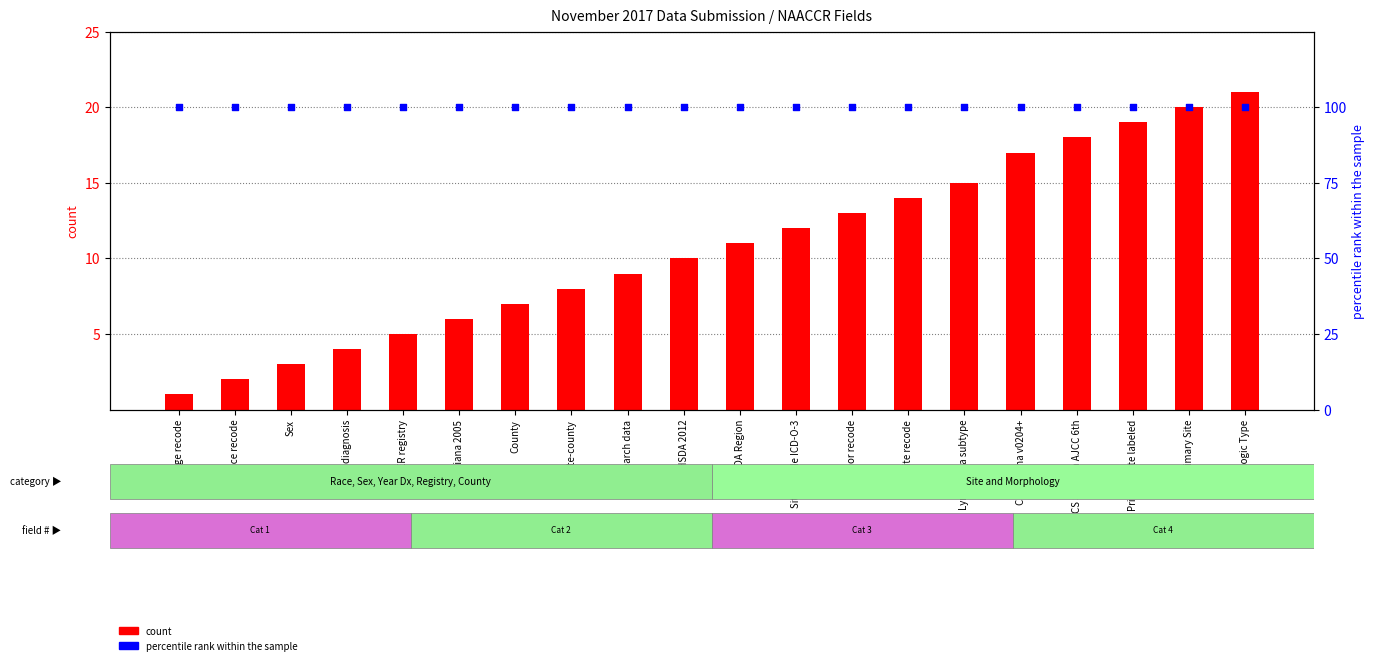

Which series contains the lowest Y value?

count